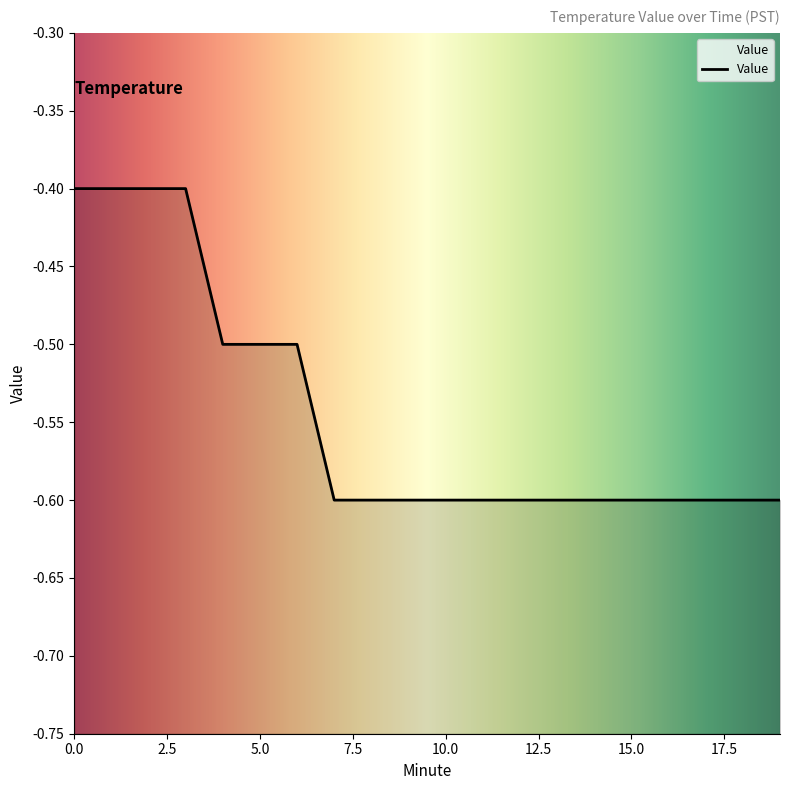

Which label corresponds to the smallest value in the chart?

7